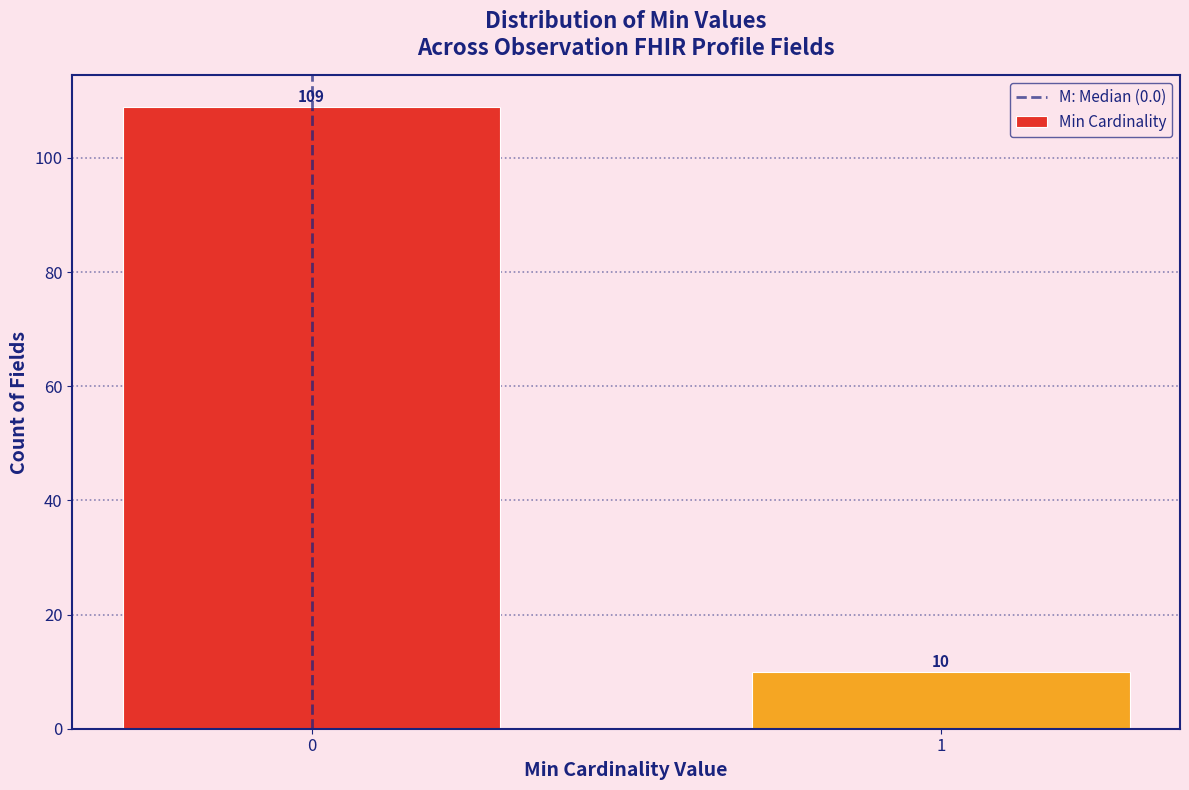

Reading left to right, what are all the values shown in this chart?

0=109	1=10